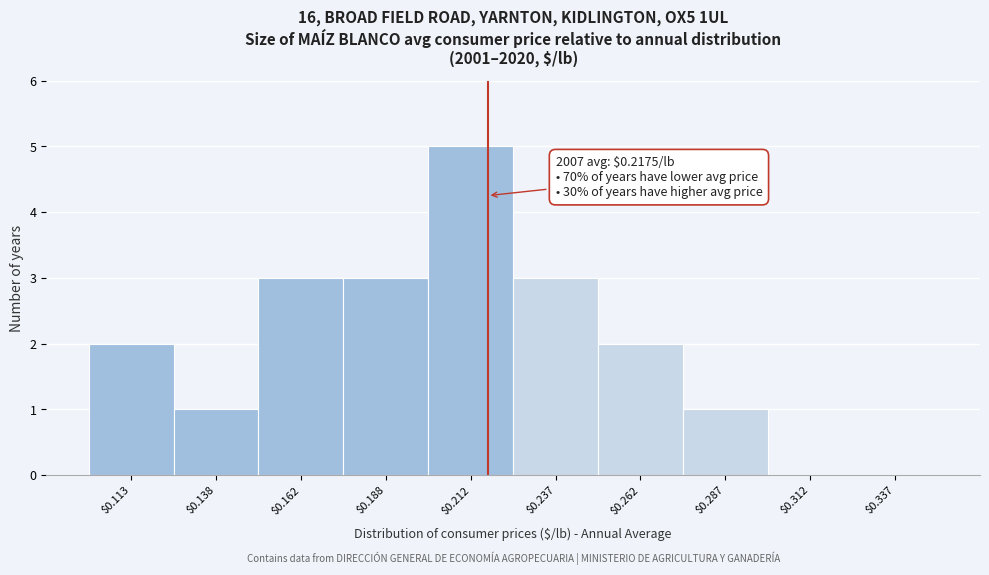

Over which range of the x-axis is the bar tallest?

0.200 to 0.225